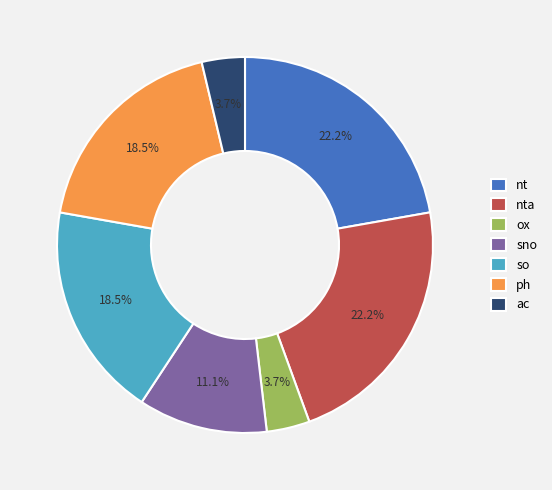

Does sno account for over 50% of the chart?

No